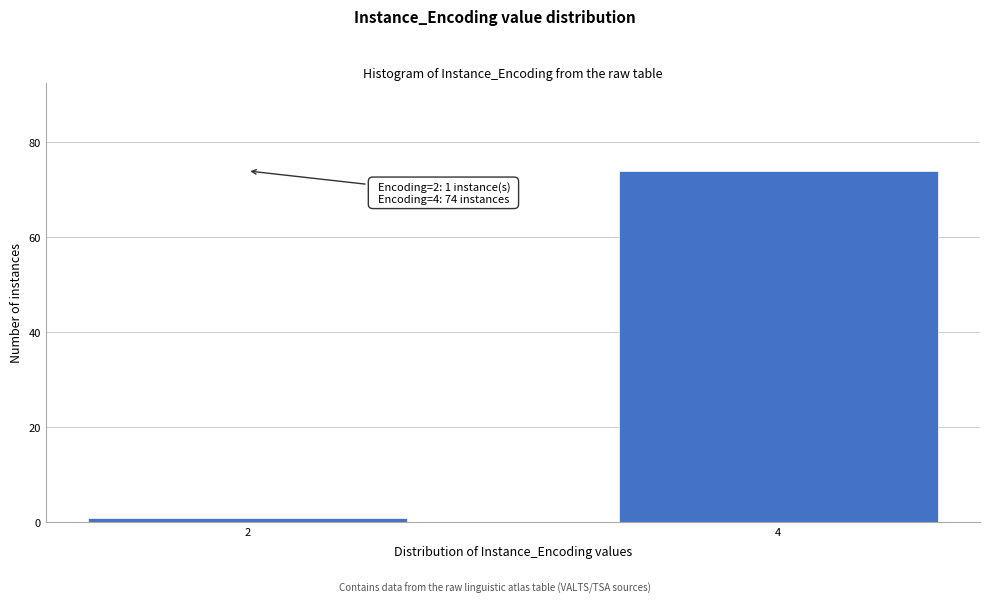

Reading left to right, transcribe all the data shown in this chart.

1	74